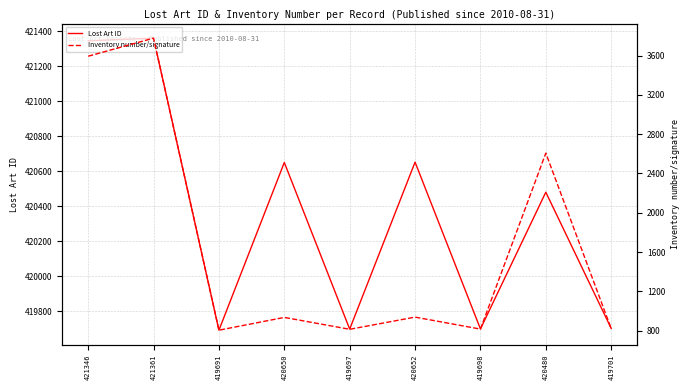

List the labels in order of Inventory number/signature value, largest first.

421361, 421346, 420480, 420652, 420650, 419701, 419698, 419697, 419691